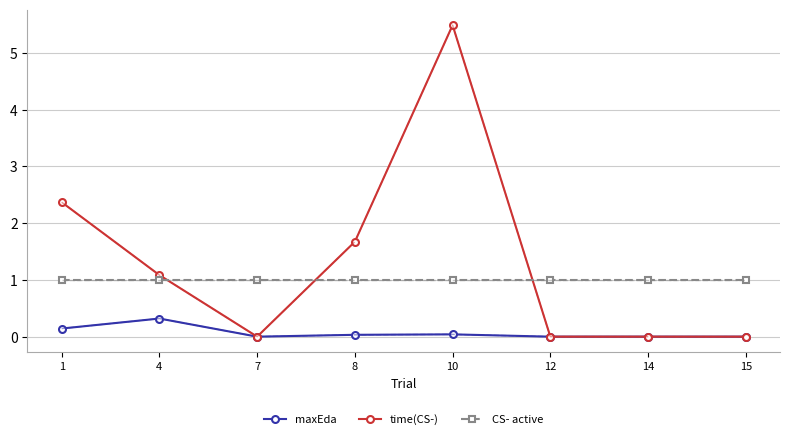

List the series in order of their overall mean, lowest first.

maxEda, CS- active, time(CS-)